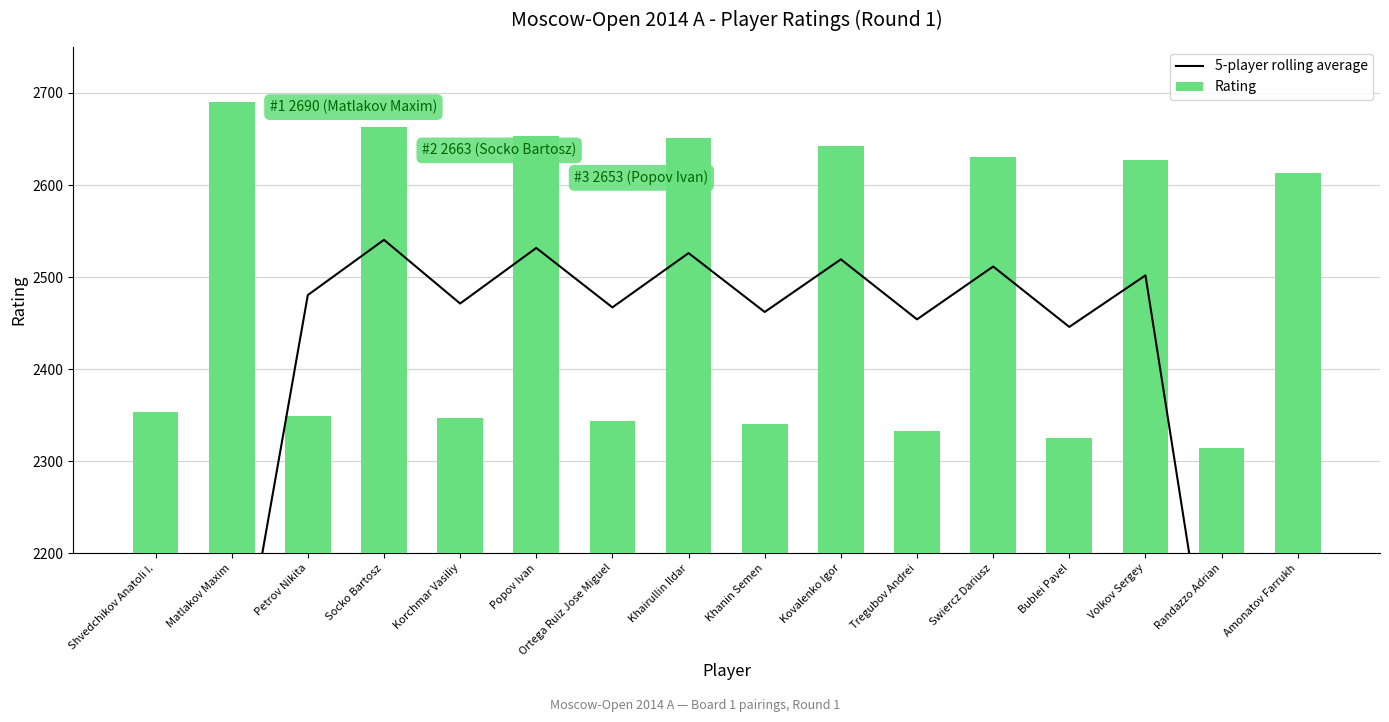

Which label corresponds to the largest value in the chart?

Matlakov Maxim